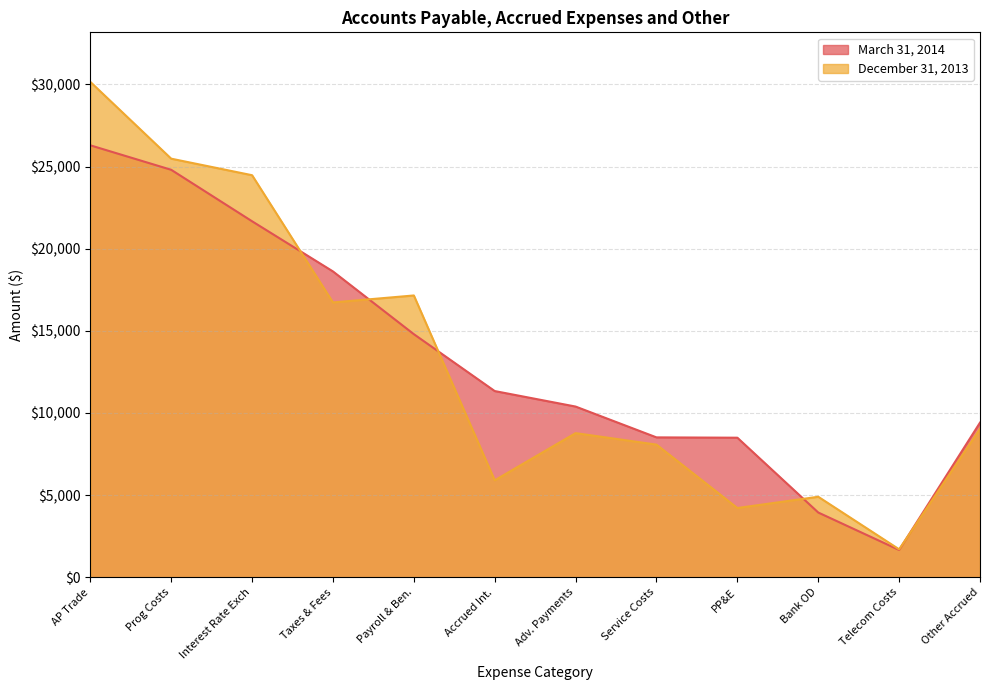

What is the difference between the December 31, 2013 values at Accrued Int. and Adv. Payments?

2873